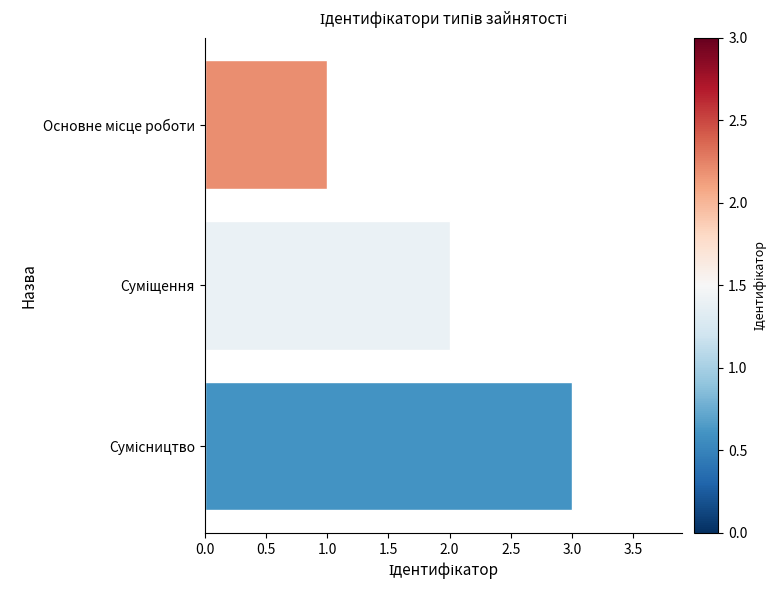

What is the maximum value shown in the chart?

3